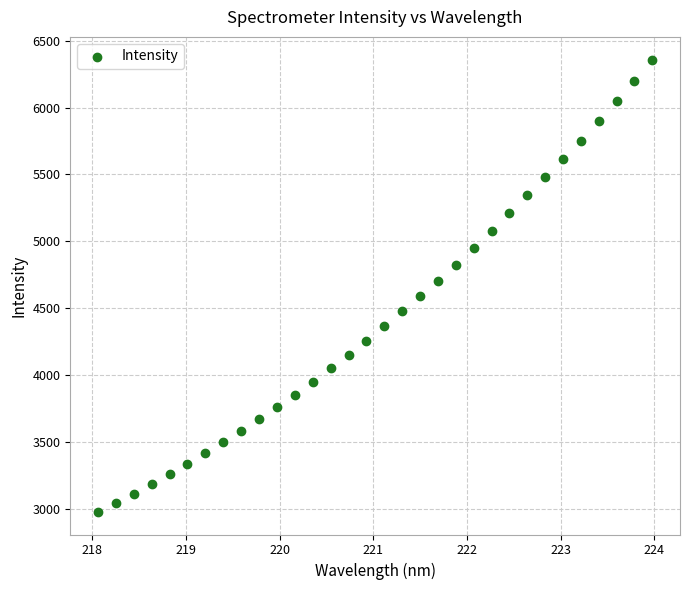

What is the range of Y values (max minus min)?

3383.3